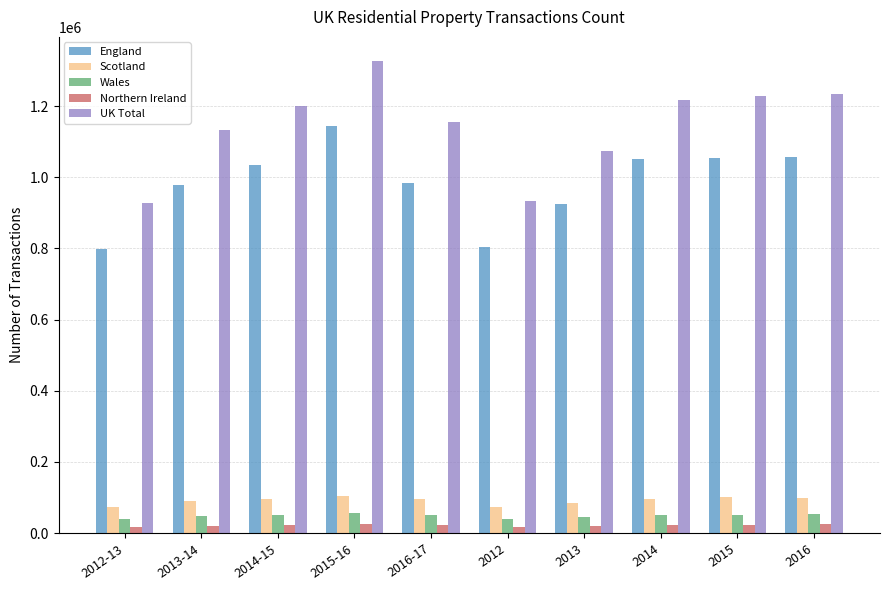

The value of Scotland at 2016-17 is 97020. True or false?

True